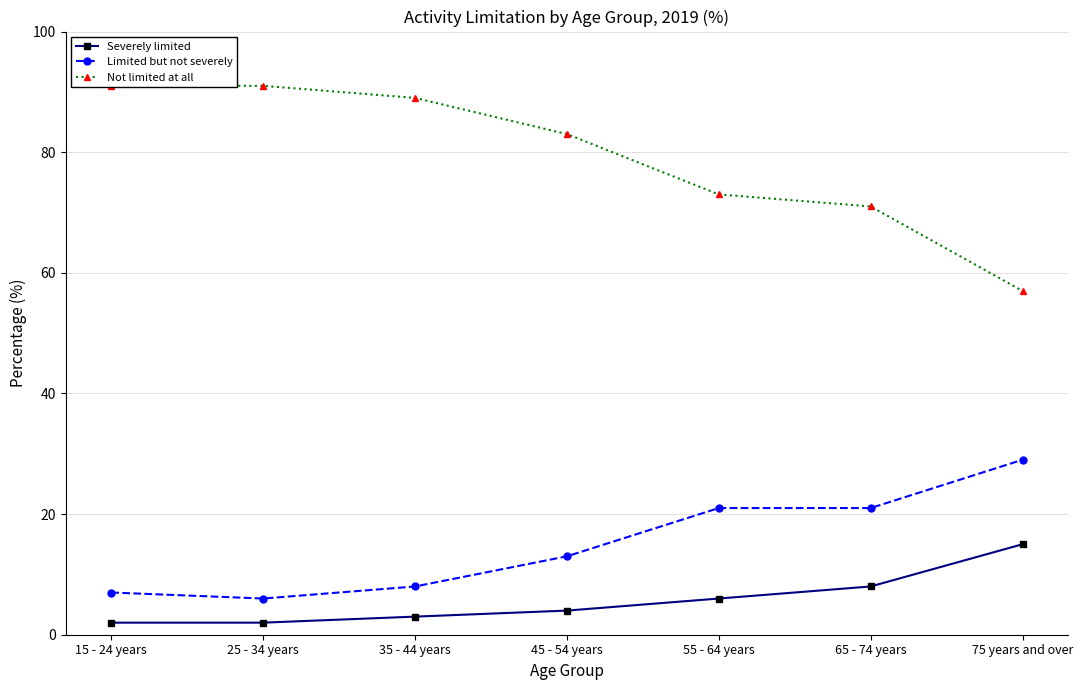

How many values in the Severely limited series are below 4?

3